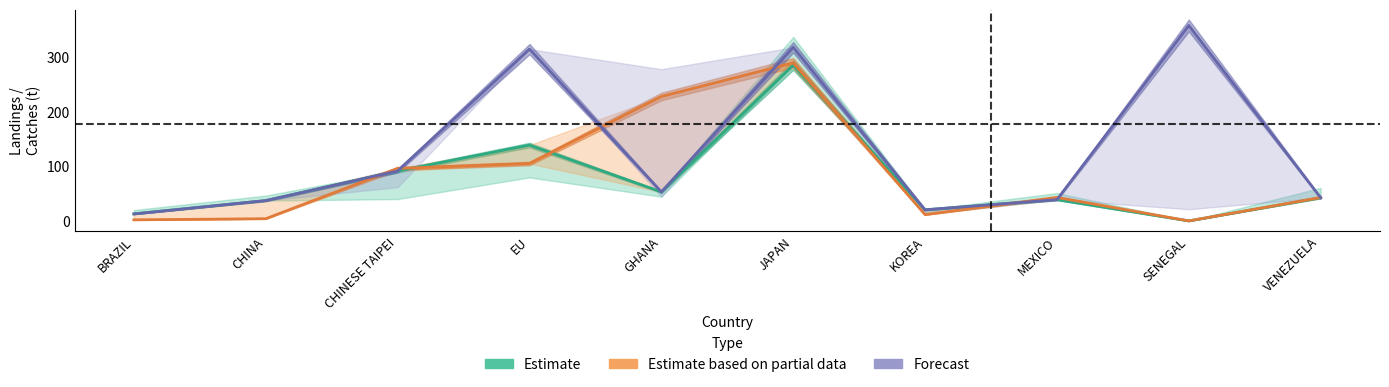

Reading left to right, extract all data points from this chart.

Estimate: BRAZIL=13.0	CHINA=37.2	CHINESE TAIPEI=91.4	EU=138.8	GHANA=53.1	JAPAN=285.1	KOREA=20.4	MEXICO=39.0	SENEGAL=0.0	VENEZUELA=42.5
Estimate based on partial data: BRAZIL=2.0	CHINA=4.0	CHINESE TAIPEI=96.1	EU=105.1	GHANA=227.8	JAPAN=289.4	KOREA=11.5	MEXICO=43.0	SENEGAL=0.0	VENEZUELA=43.0
Forecast: BRAZIL=12.7	CHINA=37.2	CHINESE TAIPEI=91.4	EU=314.5	GHANA=53.1	JAPAN=317.7	KOREA=20.4	MEXICO=38.9	SENEGAL=357.9	VENEZUELA=42.5